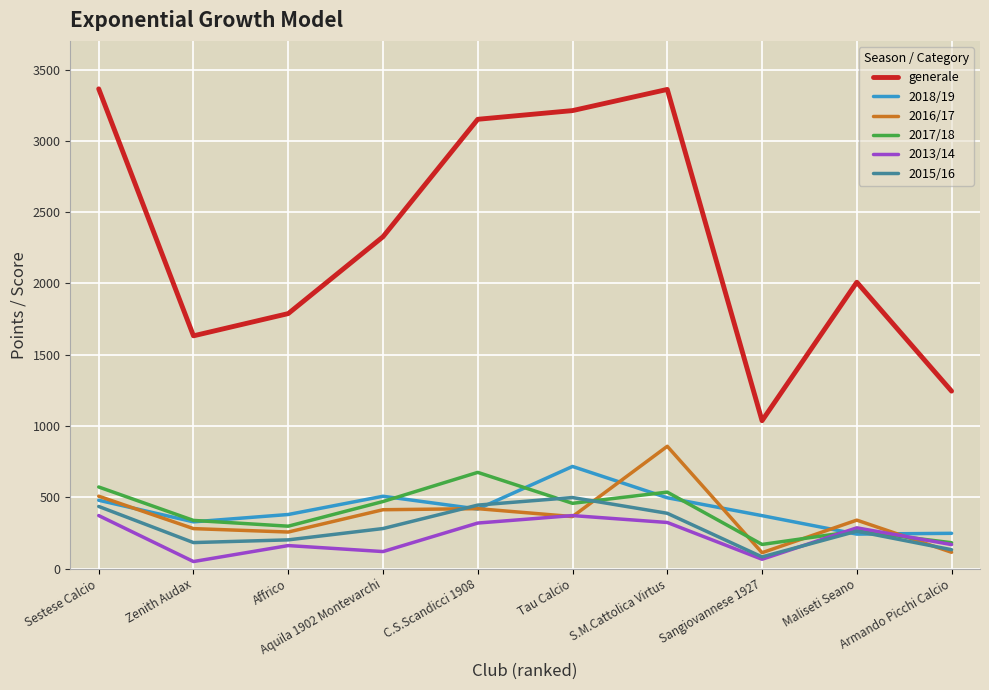

What is the lowest value of the generale series?

1037.0